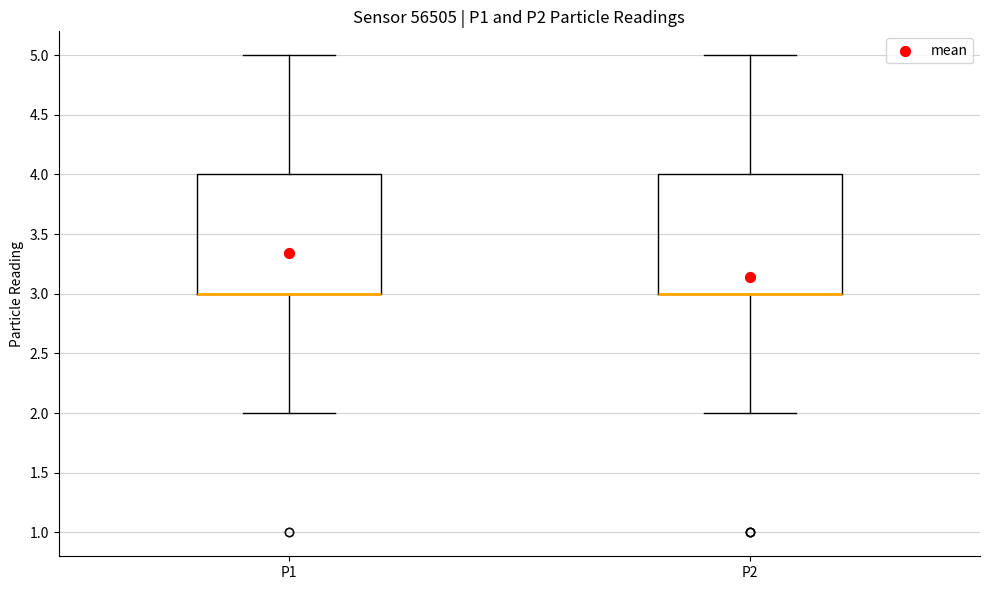

Reading left to right, read every box against the y-axis: the position of its median line, the range the box covers, and the ends of its whiskers. The values are not printed on the chart, so give them approximately, as read against the axis.

P1: median 3 (drawn on the box's lower edge), box 3 to 4, whiskers 2 to 5
P2: median 3 (drawn on the box's lower edge), box 3 to 4, whiskers 2 to 5